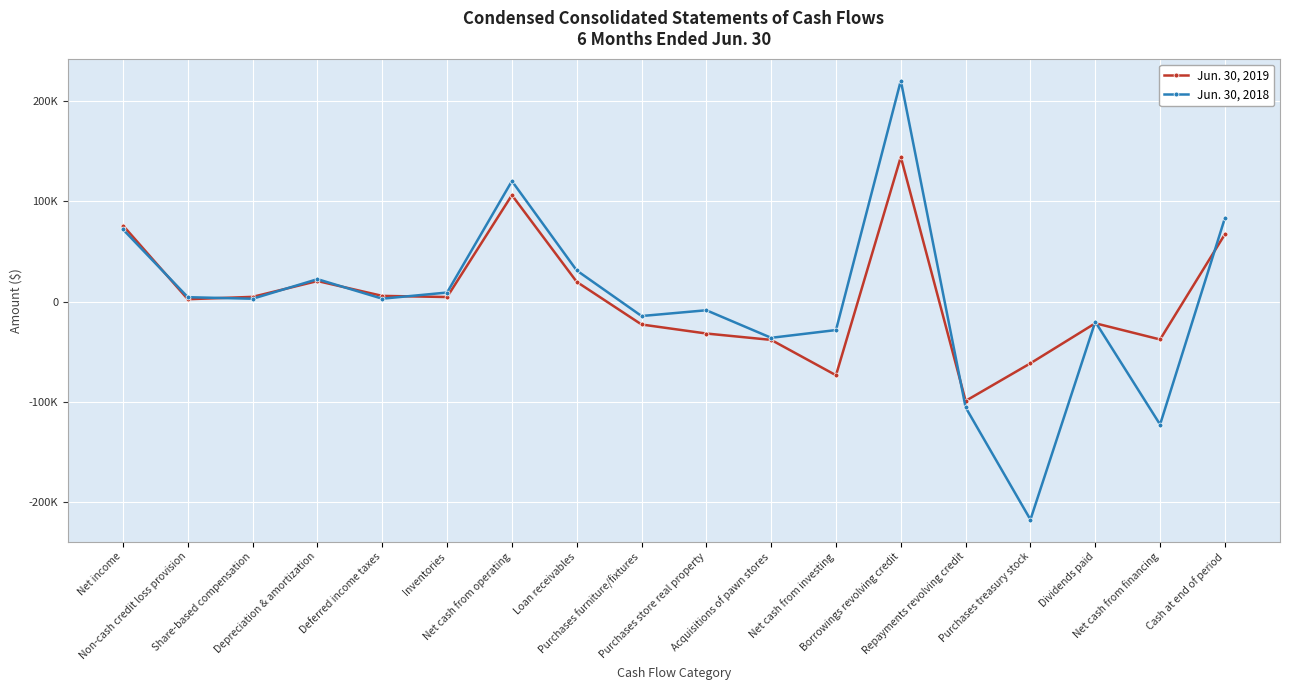

List the series in order of their overall mean, highest first.

Jun. 30, 2019, Jun. 30, 2018